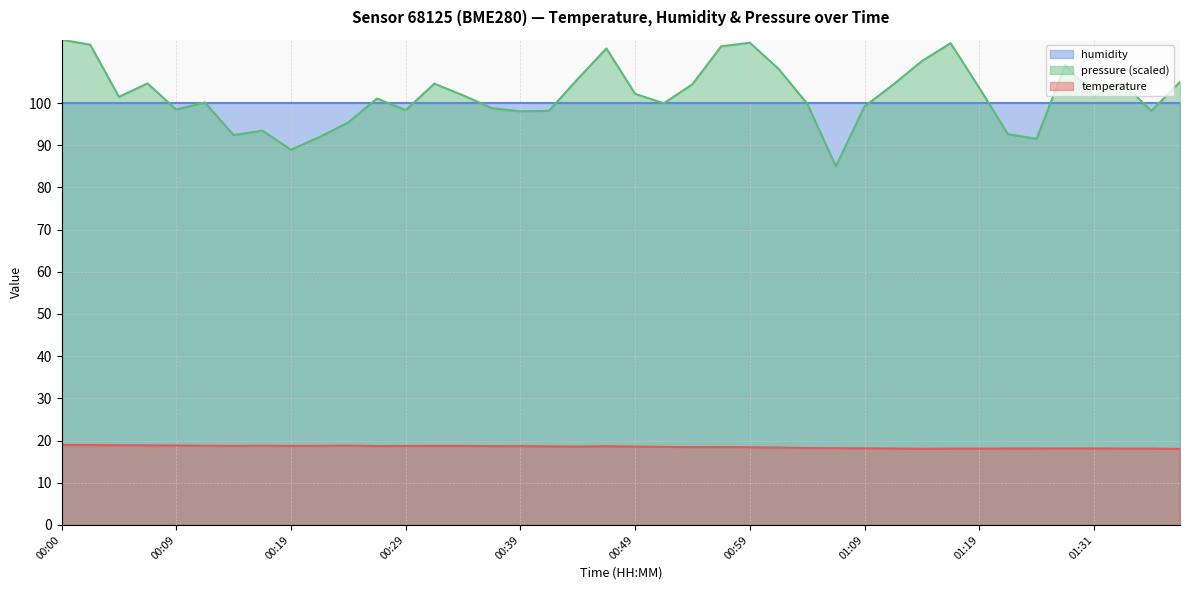

How many series are shown in this chart?

3